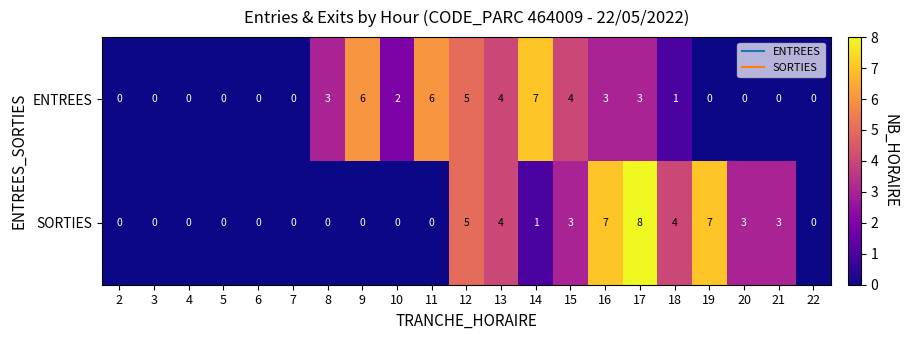

The value of ENTREES at 18 is 1. True or false?

True